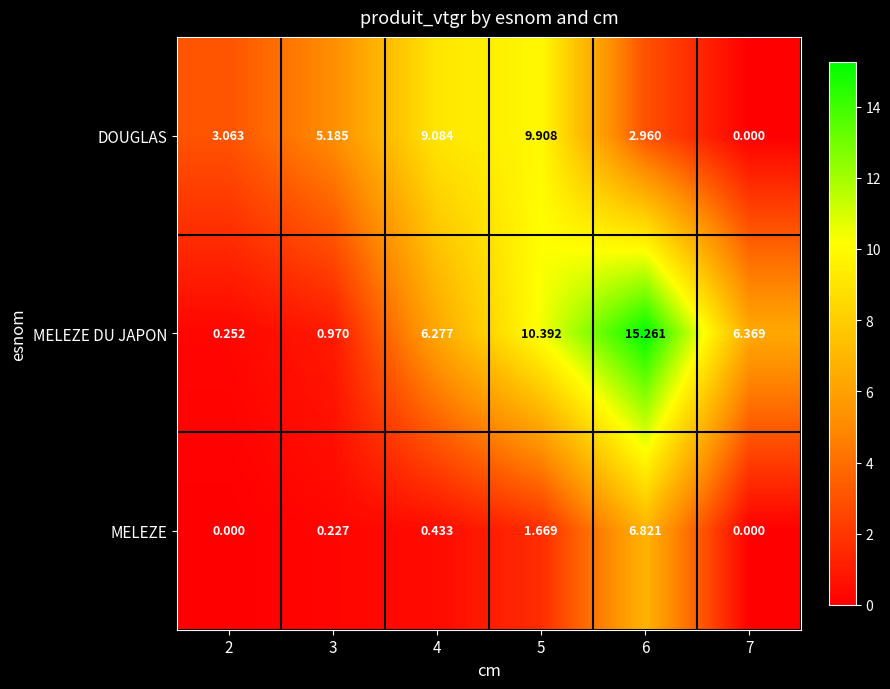

At which category is the sum across all series the highest?

6